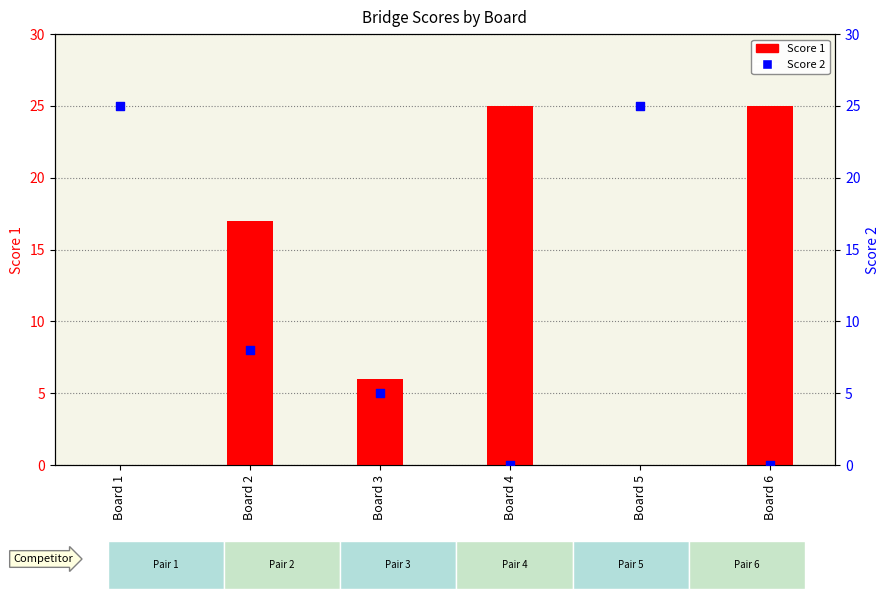

Which series contains the lowest Y value?

Score 1